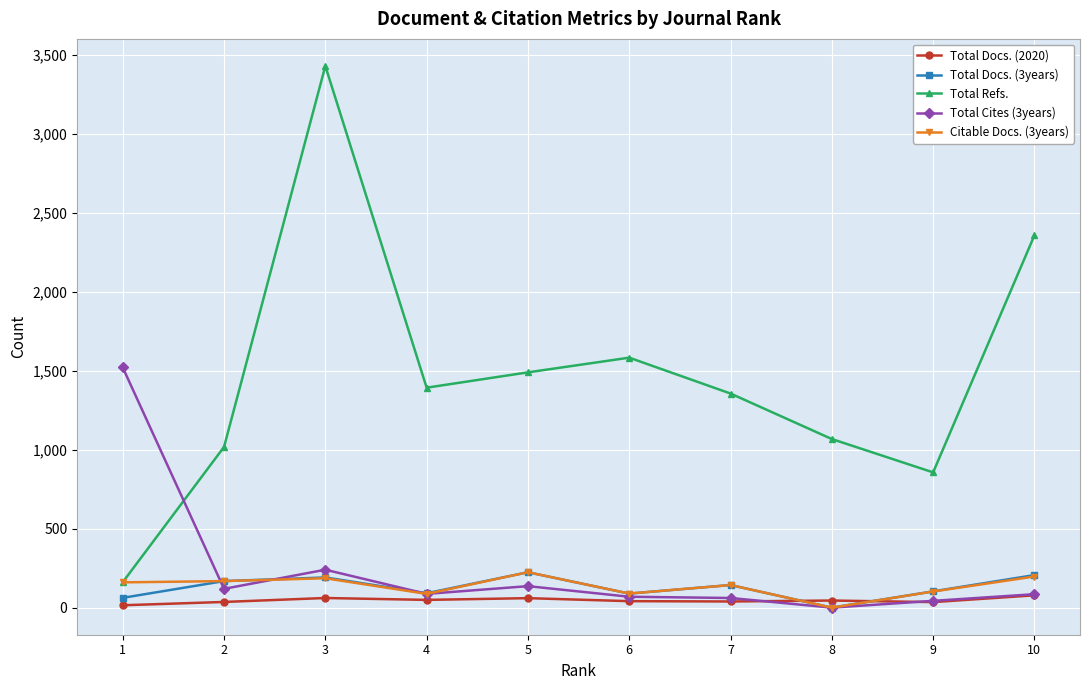

True or false: Total Docs. (2020) and Total Refs. cross at least once.

False